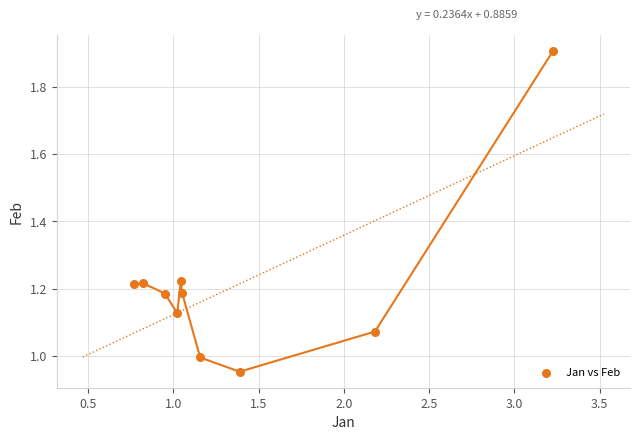

What is the average X value?

1.4